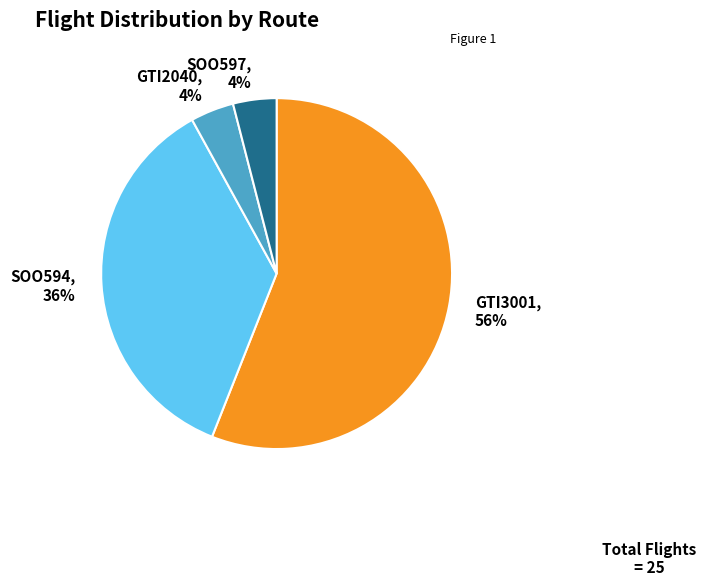

How many slices are in this pie chart?

4